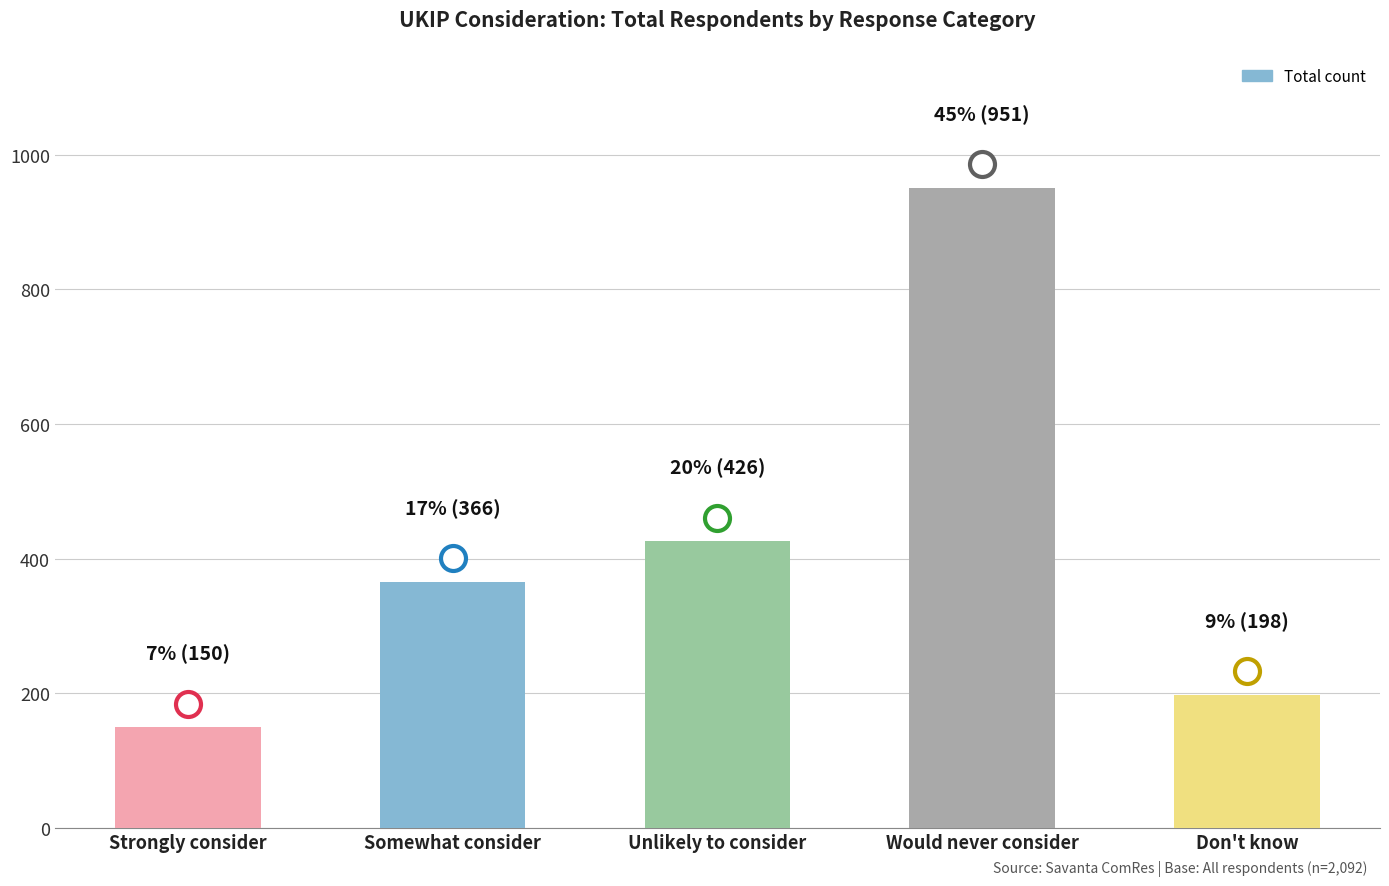

Where is the data nearest to the value 550?

Unlikely to consider